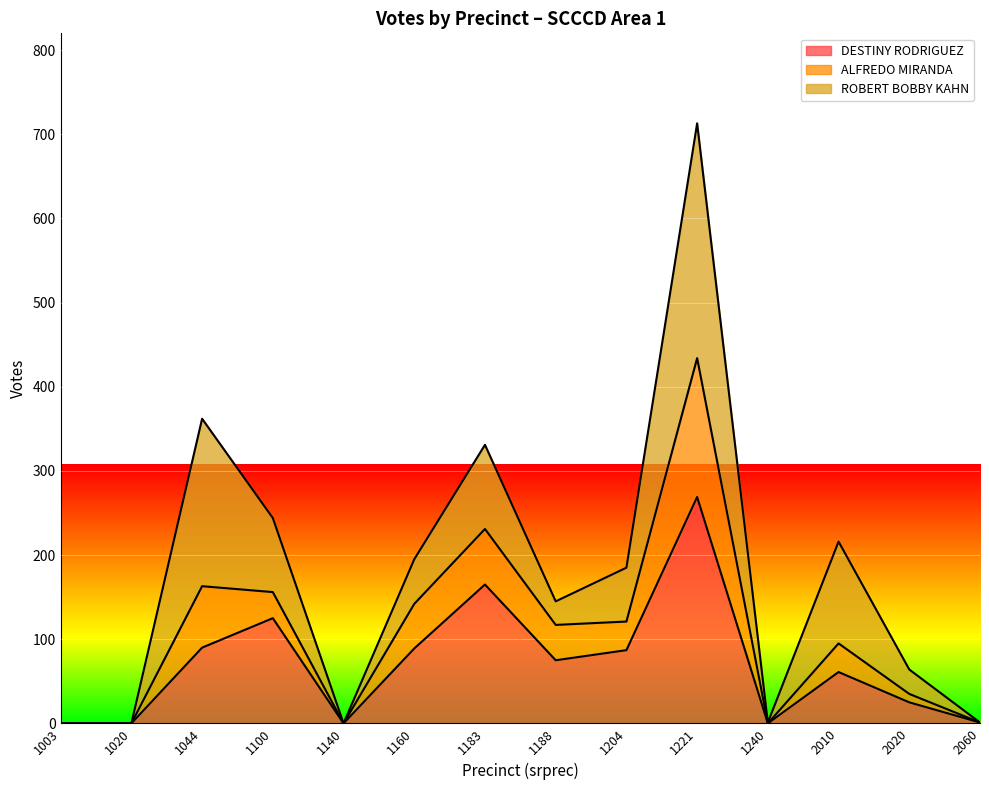

Which has a higher value, 1204 or 1221?

1221